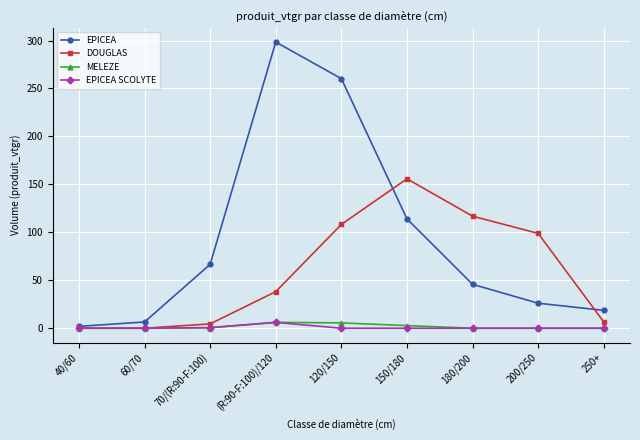

After their last crossing, which series has the higher values: DOUGLAS or EPICEA?

EPICEA